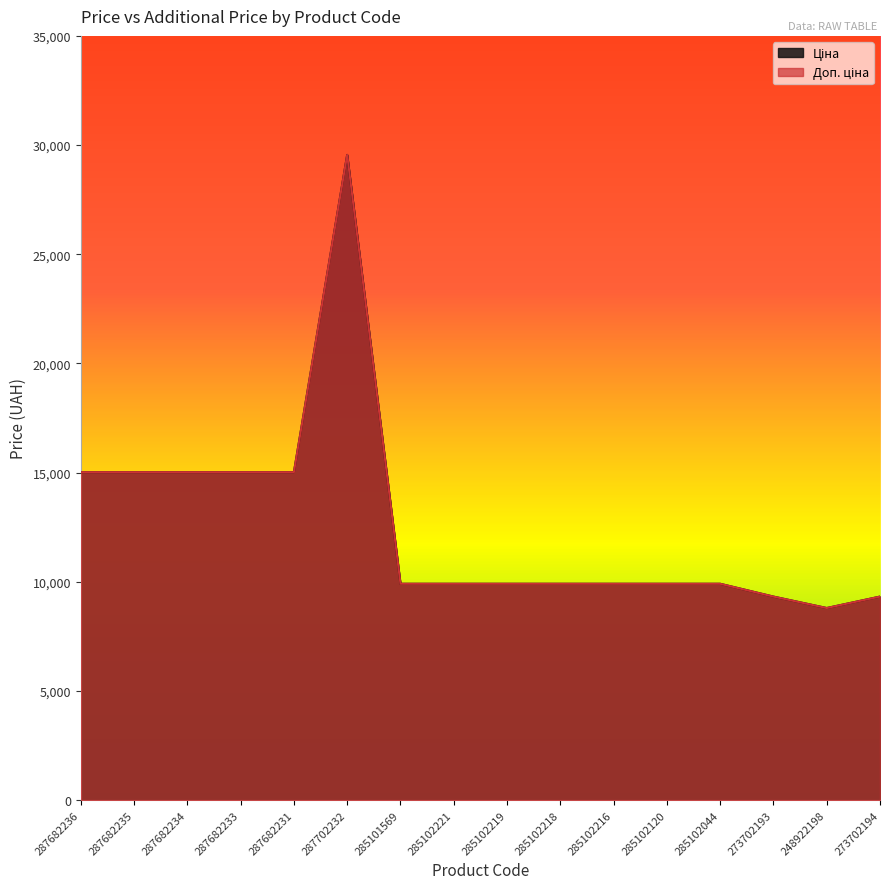

Which series has the largest total across all categories?

Ціна